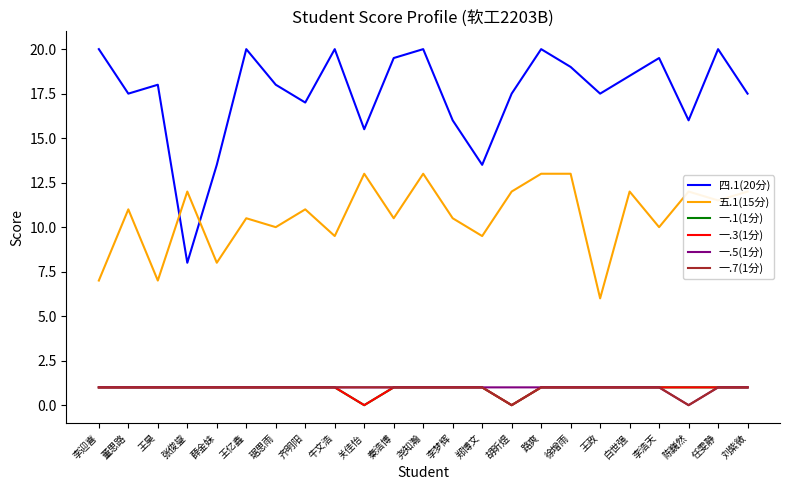

Which category has the lowest value in the 一.7(1分) series?

胡昕煜